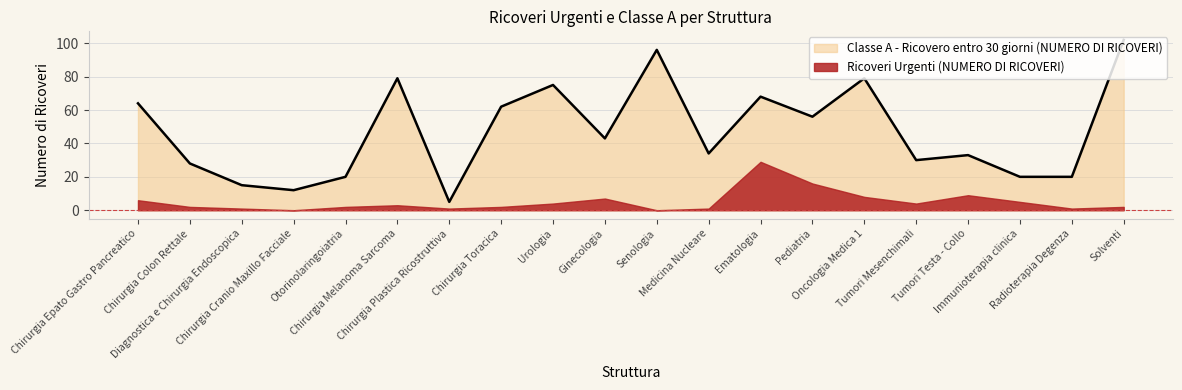

True or false: Classe A - Ricovero entro 30 giorni (NUMERO DI RICOVERI) and Ricoveri Urgenti (NUMERO DI RICOVERI) cross at least once.

False